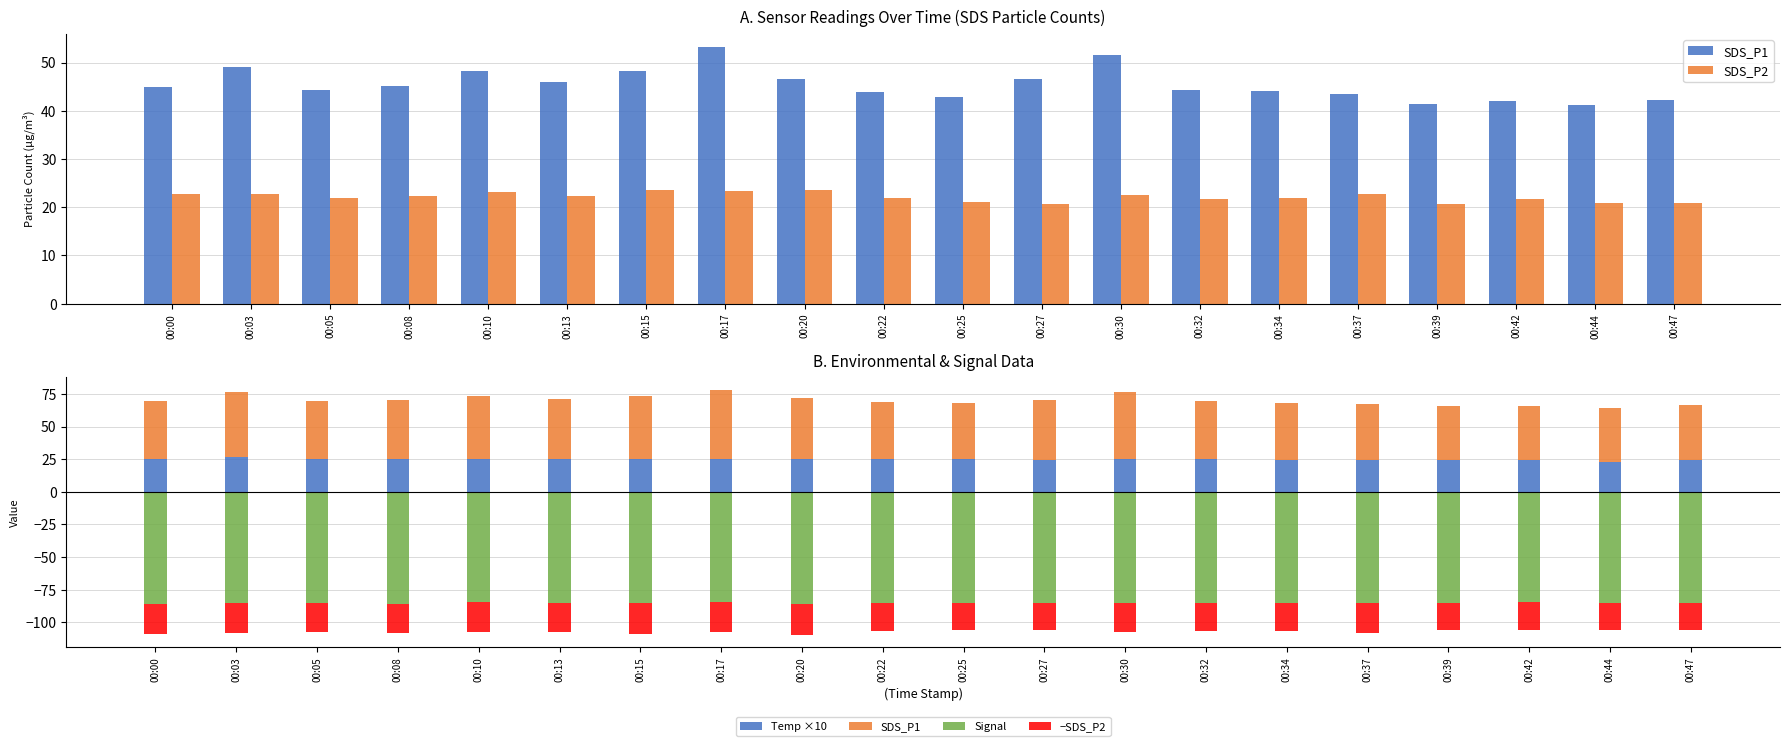

Reading left to right, transcribe all the data shown in this chart.

SDS_P1: 44.8	49.2	44.3	45.1	48.3	46.0	48.2	53.3	46.7	43.9	42.9	46.5	51.7	44.3	44.0	43.5	41.4	42.0	41.3	42.2
SDS_P2: 22.7	22.9	22.0	22.3	23.2	22.4	23.6	23.4	23.5	21.9	21.1	20.6	22.6	21.7	21.9	22.7	20.8	21.7	20.9	20.9
Temp ×10: 25.0	27.0	25.0	25.0	25.0	25.0	25.0	25.0	25.0	25.0	25.0	24.0	25.0	25.0	24.0	24.0	24.0	24.0	23.0	24.0
Signal: -86.0	-85.0	-85.0	-86.0	-84.0	-85.0	-85.0	-84.0	-86.0	-85.0	-85.0	-85.0	-85.0	-85.0	-85.0	-85.0	-85.0	-84.0	-85.0	-85.0
−SDS_P2: -22.7	-22.8	-22.0	-22.3	-23.2	-22.3	-23.5	-23.4	-23.5	-21.9	-21.0	-20.6	-22.5	-21.7	-21.9	-22.7	-20.8	-21.7	-20.9	-20.8